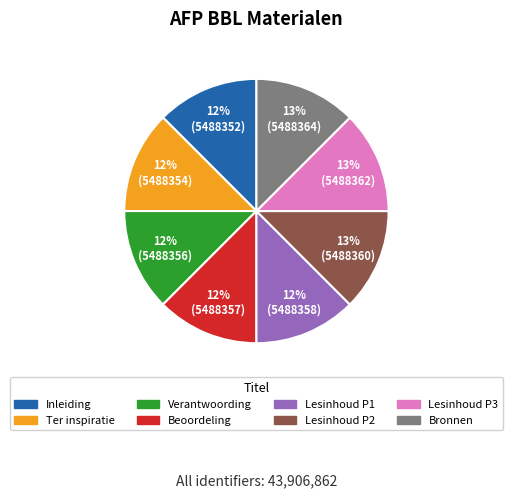

Is it true that Bronnen is 13% of the pie?

True